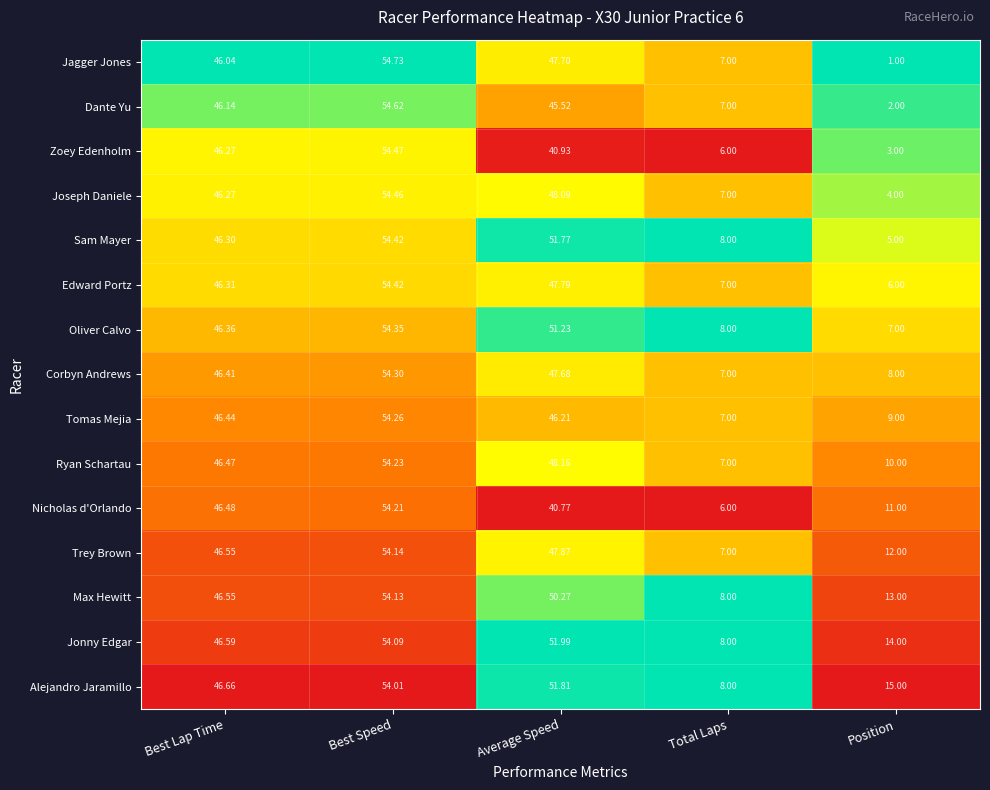

At which category is the sum across all series the highest?

Best Speed